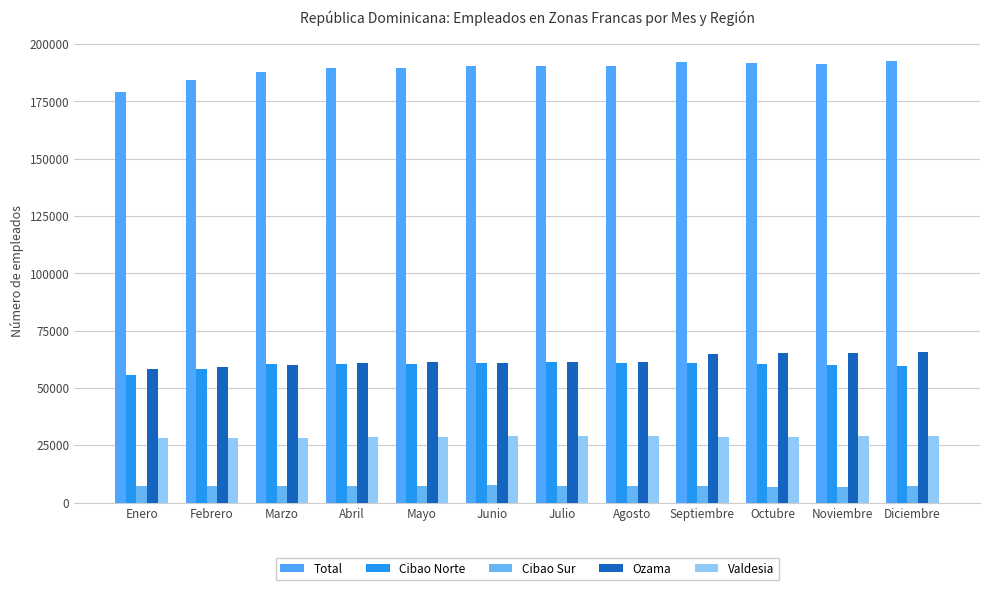

What is the label of the 8th bar from the left?

Agosto